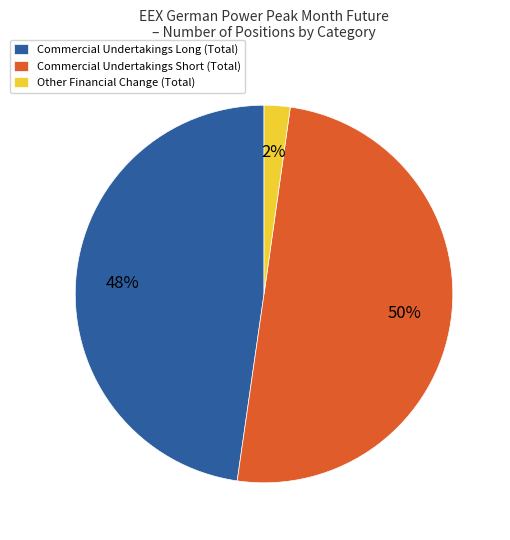

Which category has the smallest portion of the pie?

Other Financial Change